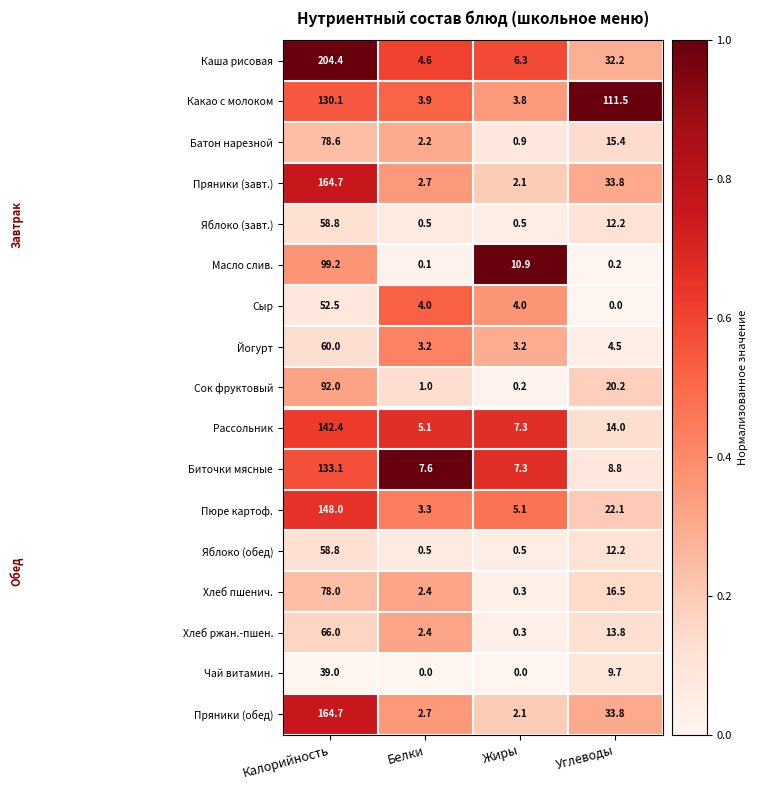

True or false: Пряники (обед) has a value of 275.9 at Калорийность.

False